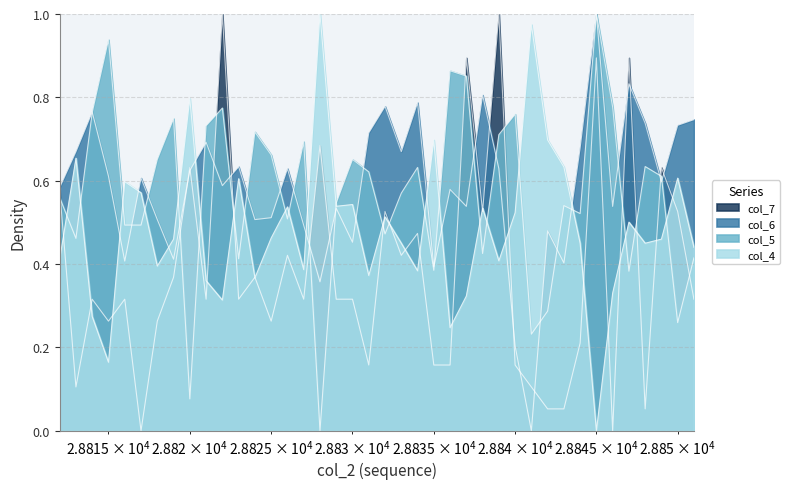

Which series ends up on top after the final intersection of col_4 and col_6?

col_6